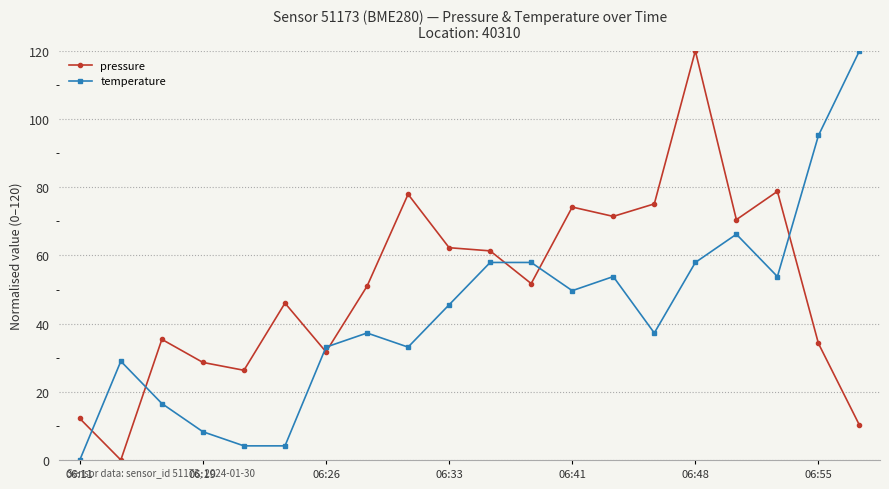

What are all the series names shown in the legend?

pressure, temperature